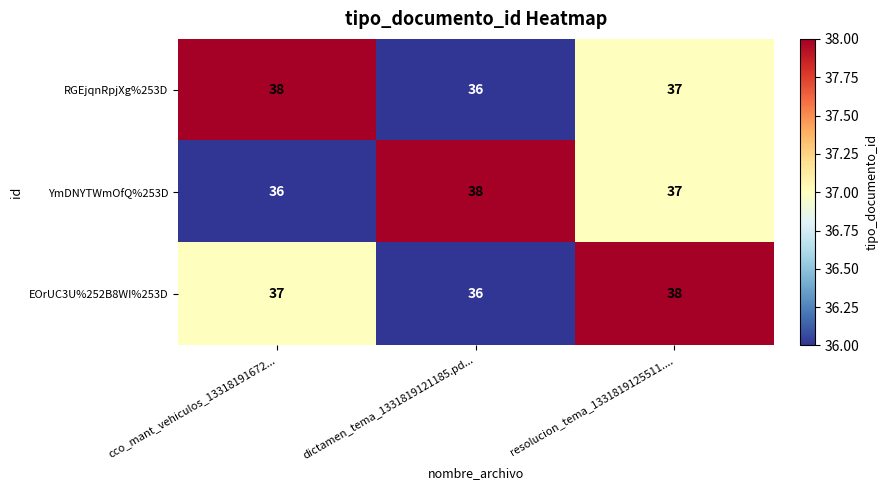

What is the approximate value of RGEjqnRpjXg%253D at resolucion_tema_1331819125511....?

37